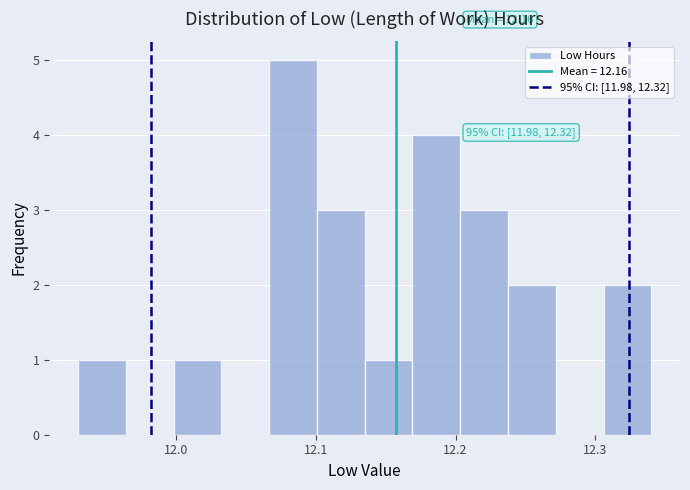

Around what value on the x-axis is the tallest bar? Give the approximate position of its centre, as read against the axis.

12.08